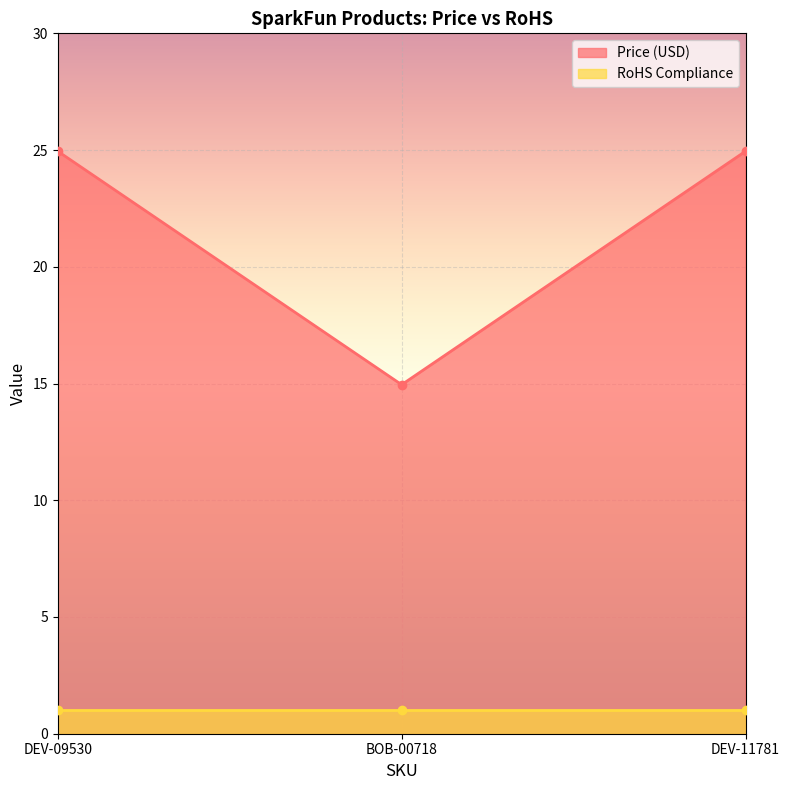

Rank the categories by value from highest to lowest.

DEV-09530, DEV-11781, BOB-00718